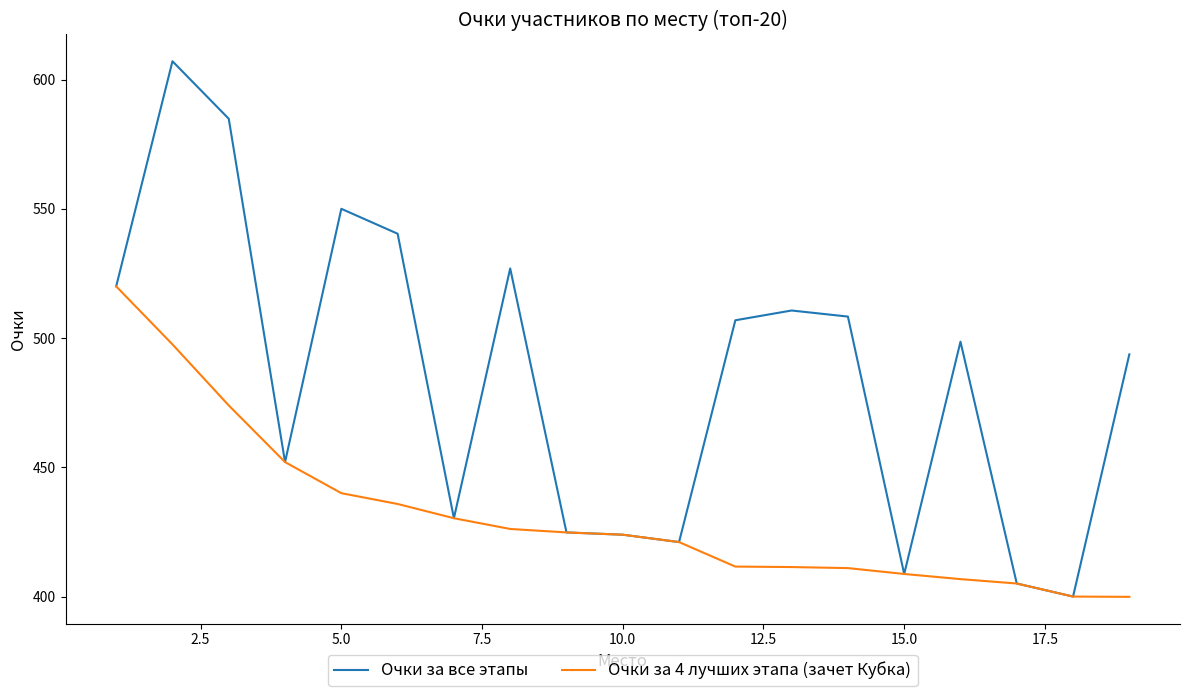

What is the difference between the maximum and second lowest values in the Очки за 4 лучших этапа (зачет Кубка) series?

120.0